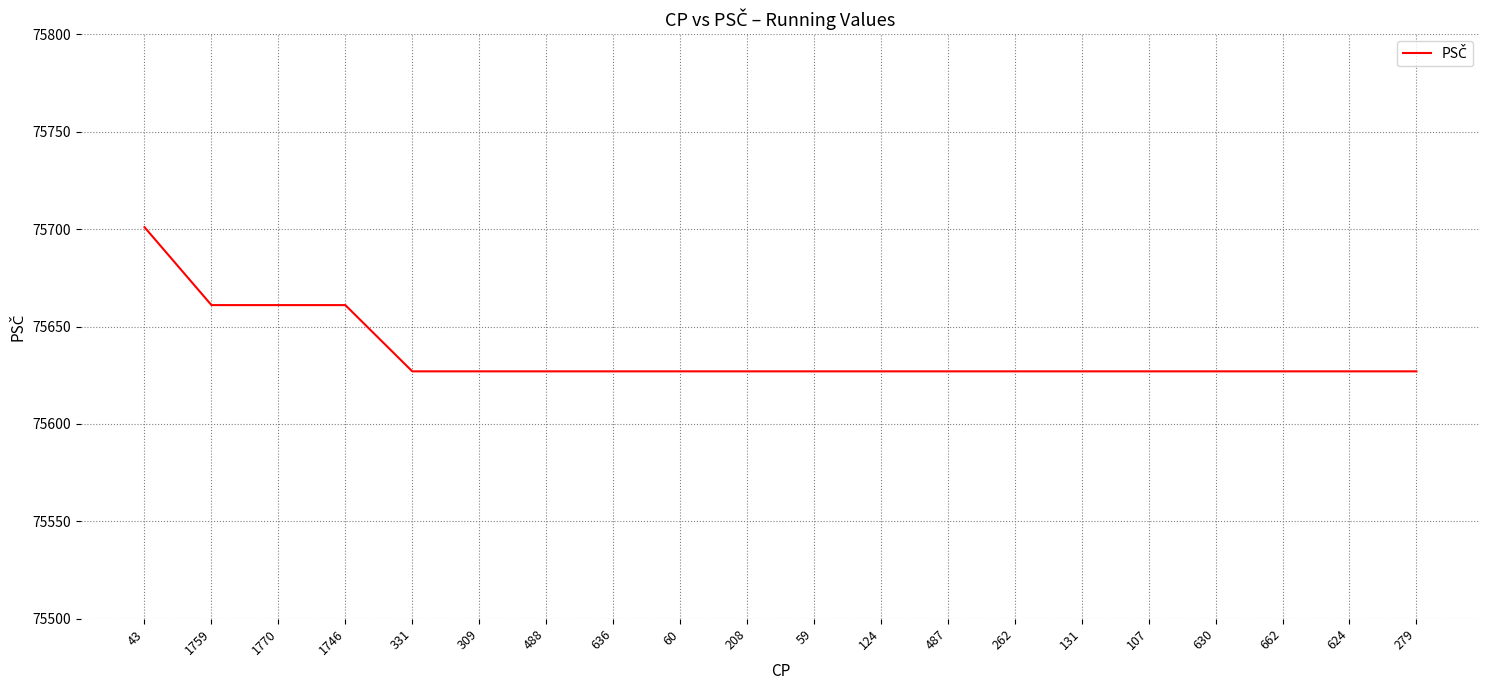

Is it true that the value at 262 is 75627?

True